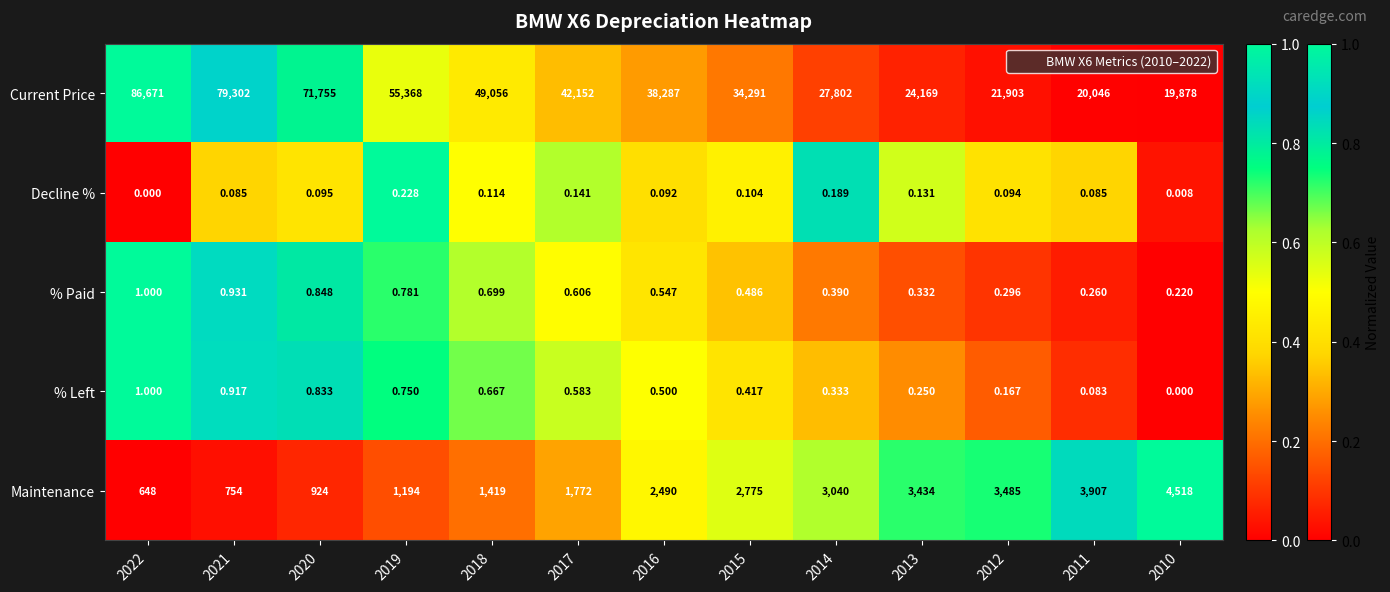

Is the value of % Left at 2018 greater than the value of Maintenance at 2014?

No